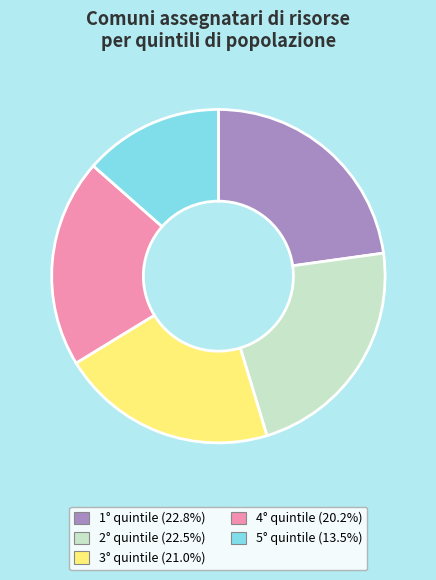

What is the ratio of the value at 1° quintile to the value at 5° quintile?

1.7